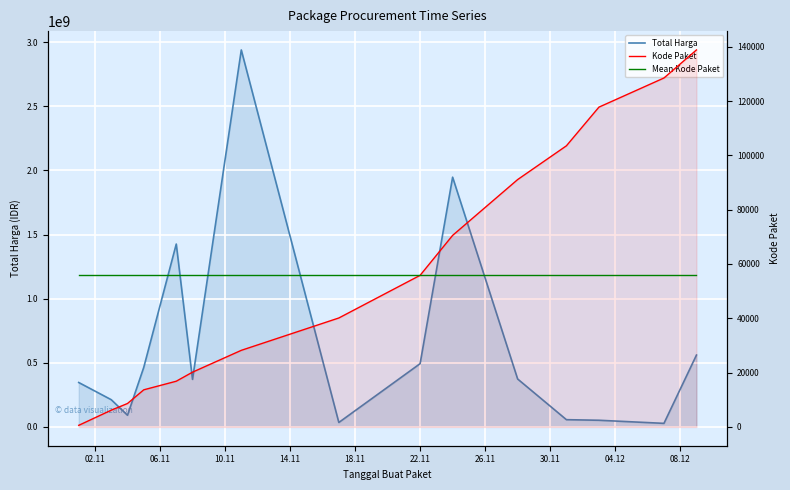

How many data points in Total Harga are above 370366800?

7